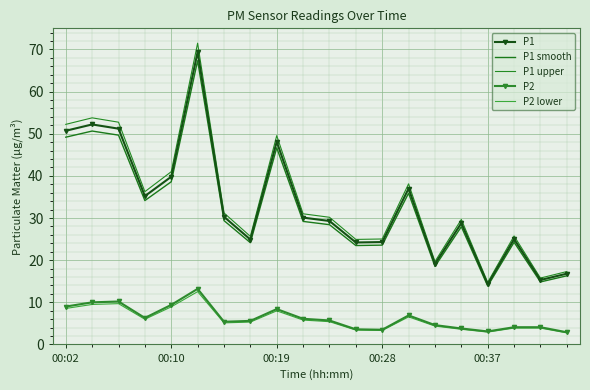

Where does the P2 series first go above 5?

00:02